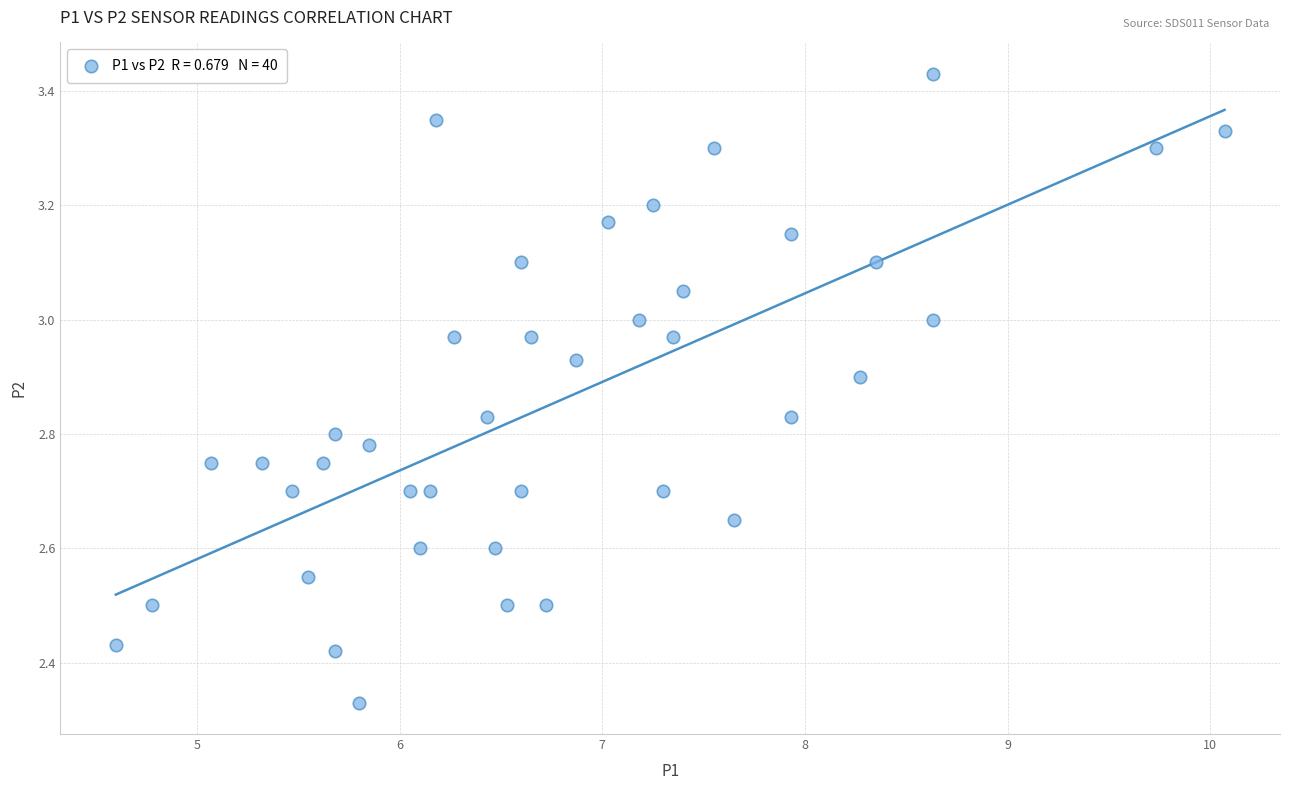

What is the range of X values (max minus min)?

5.5